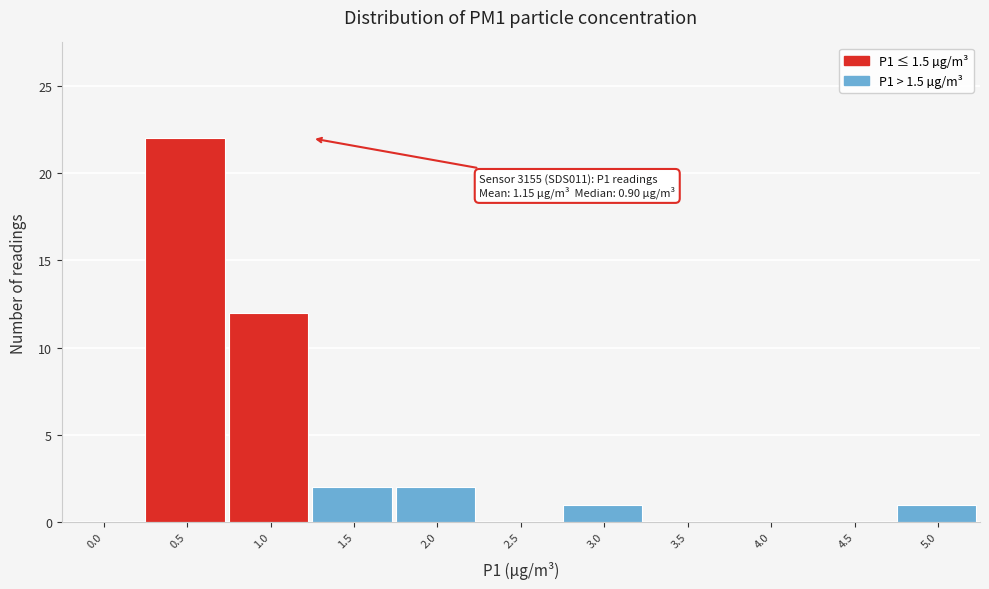

Reading right to left, extract all data points from this chart.

5.0=1	4.5=0	4.0=0	3.5=0	3.0=1	2.5=0	2.0=2	1.5=2	1.0=12	0.5=22	0.0=0